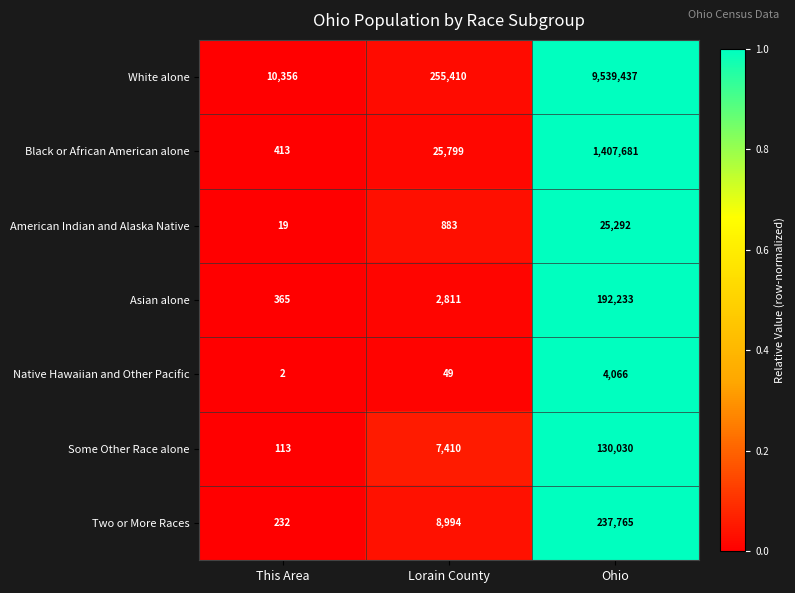

Between Lorain County and Ohio, which series saw the biggest shift?

White alone